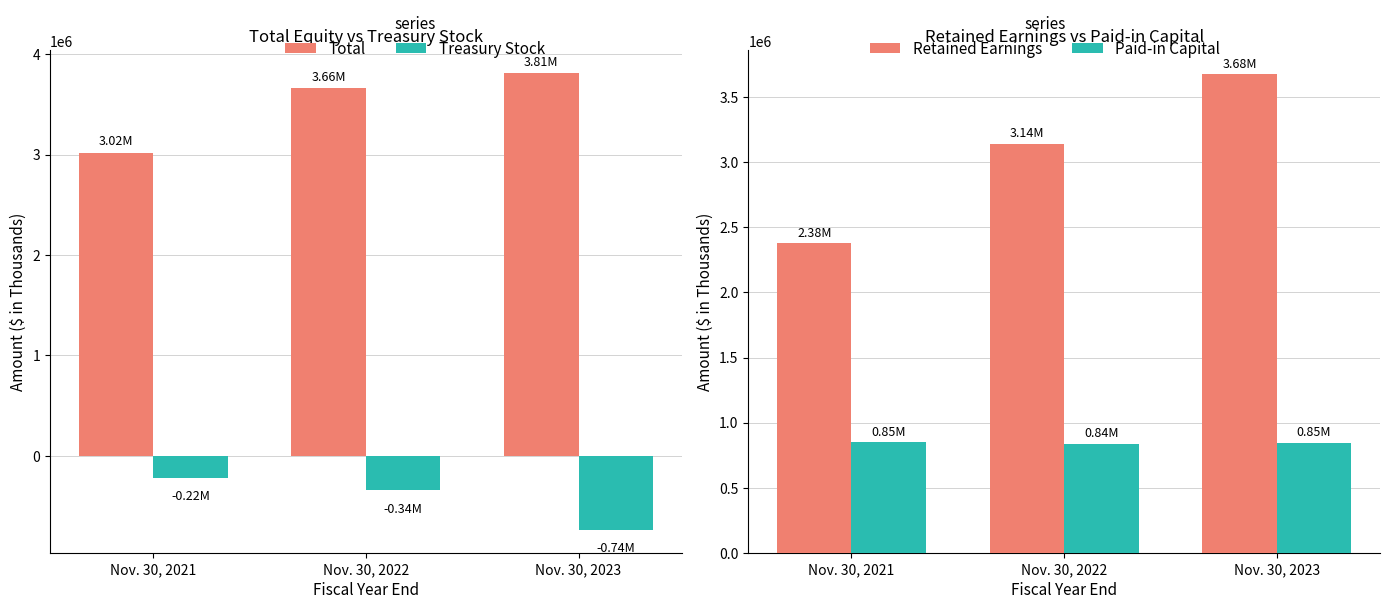

The Treasury Stock series shows -1220208 at Nov. 30, 2023. True or false?

False